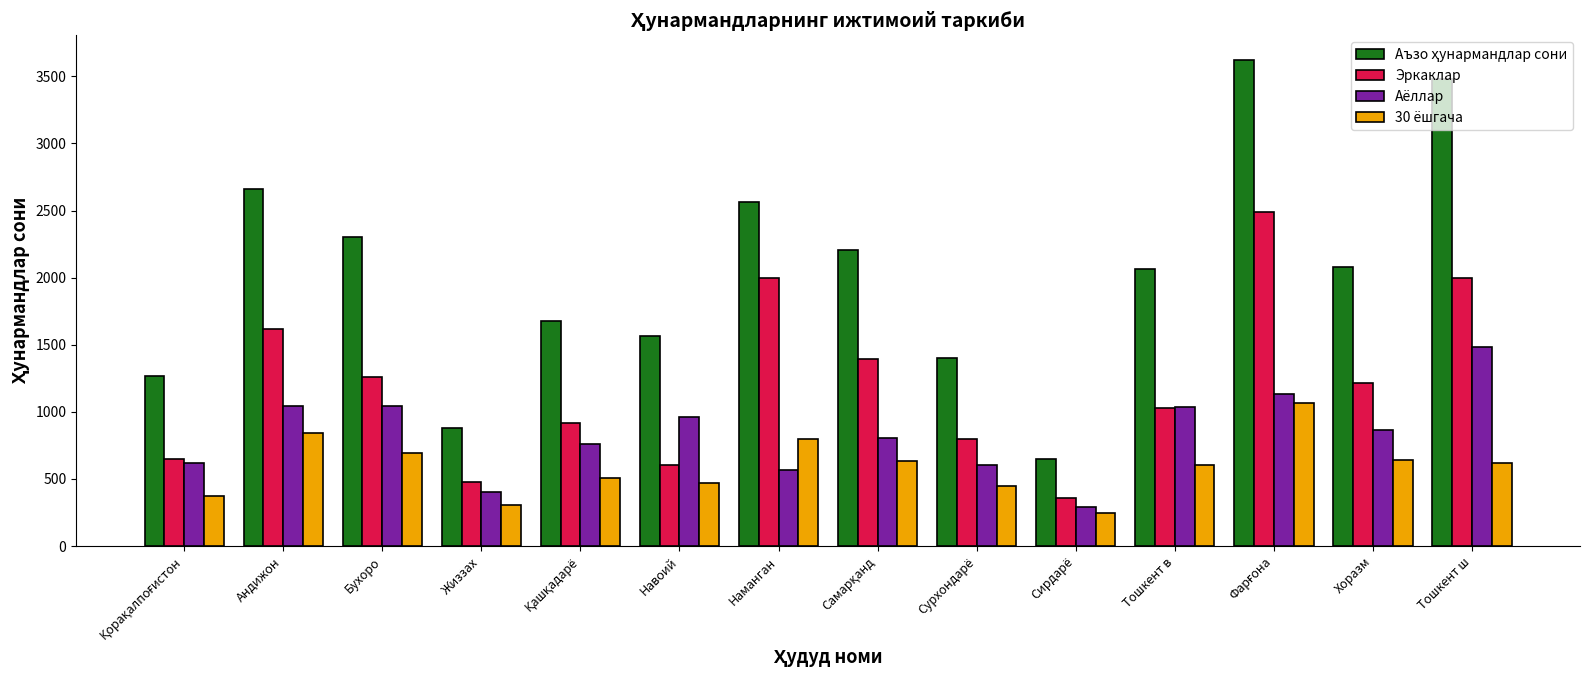

At how many categories does at least one series exceed 2605?

3